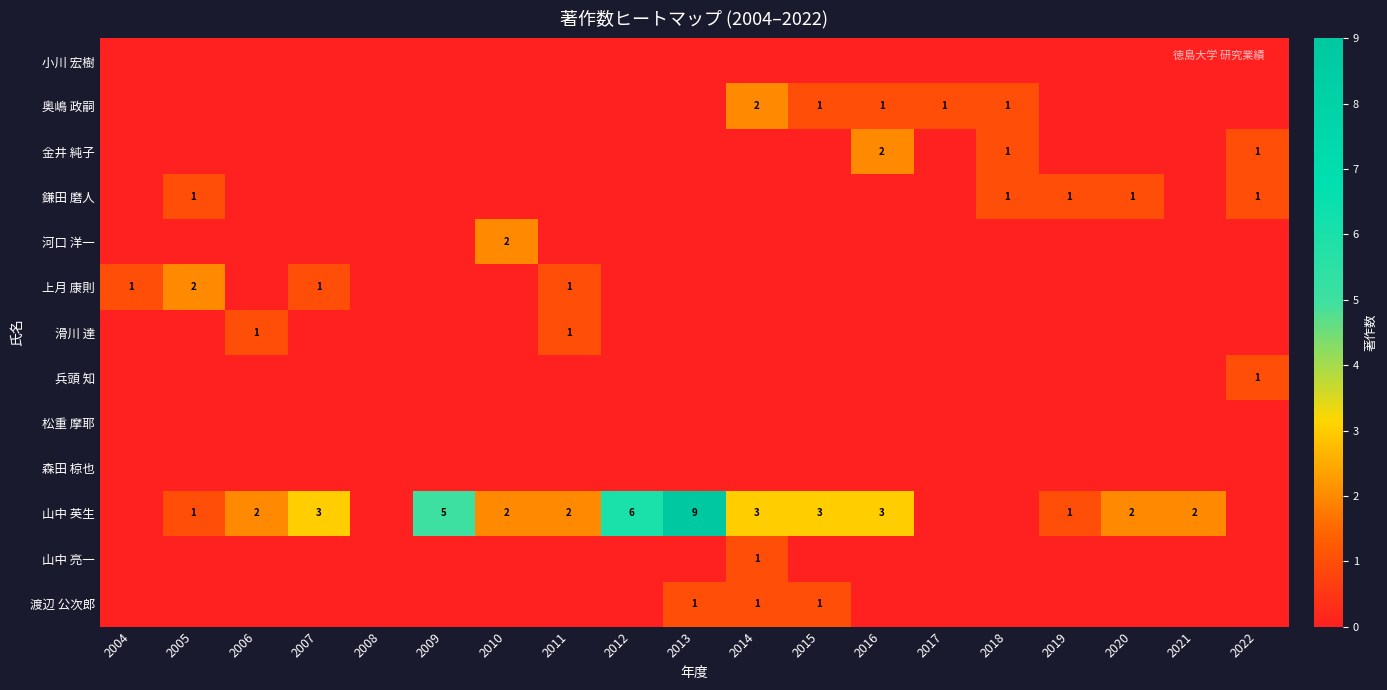

Is it true that 金井 純子 equals 2 at 2018?

False